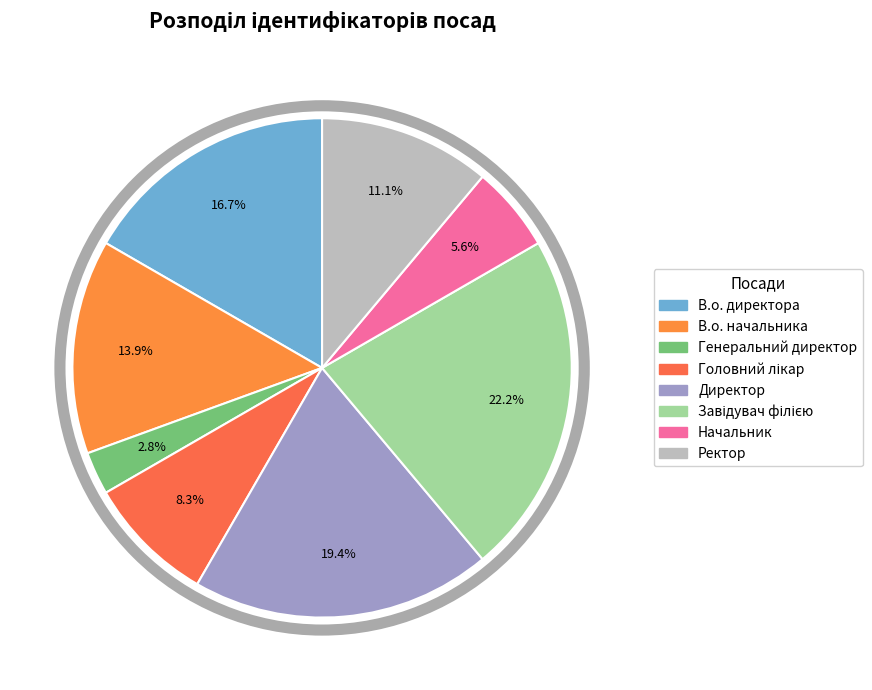

How many slices are in this pie chart?

8